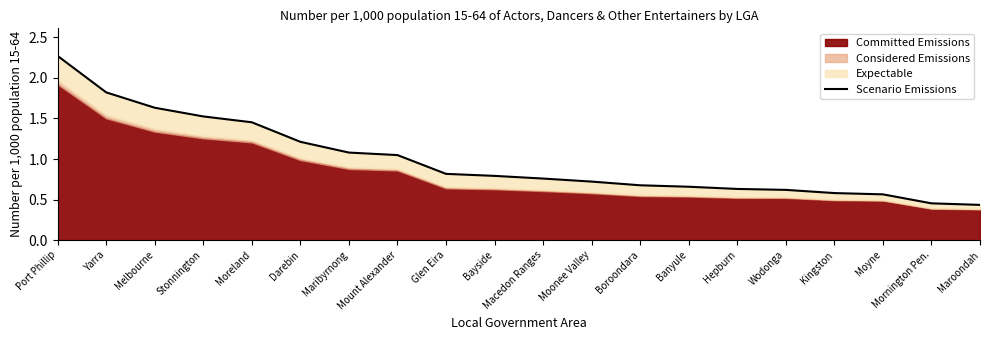

How many lines are shown in the chart?

1